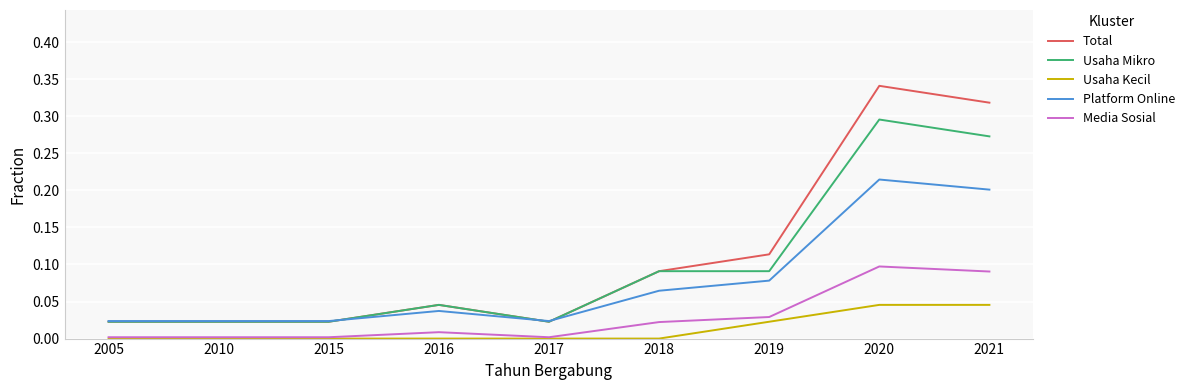

Rank the series at 2020 from highest to lowest value.

Total, Usaha Mikro, Platform Online, Media Sosial, Usaha Kecil